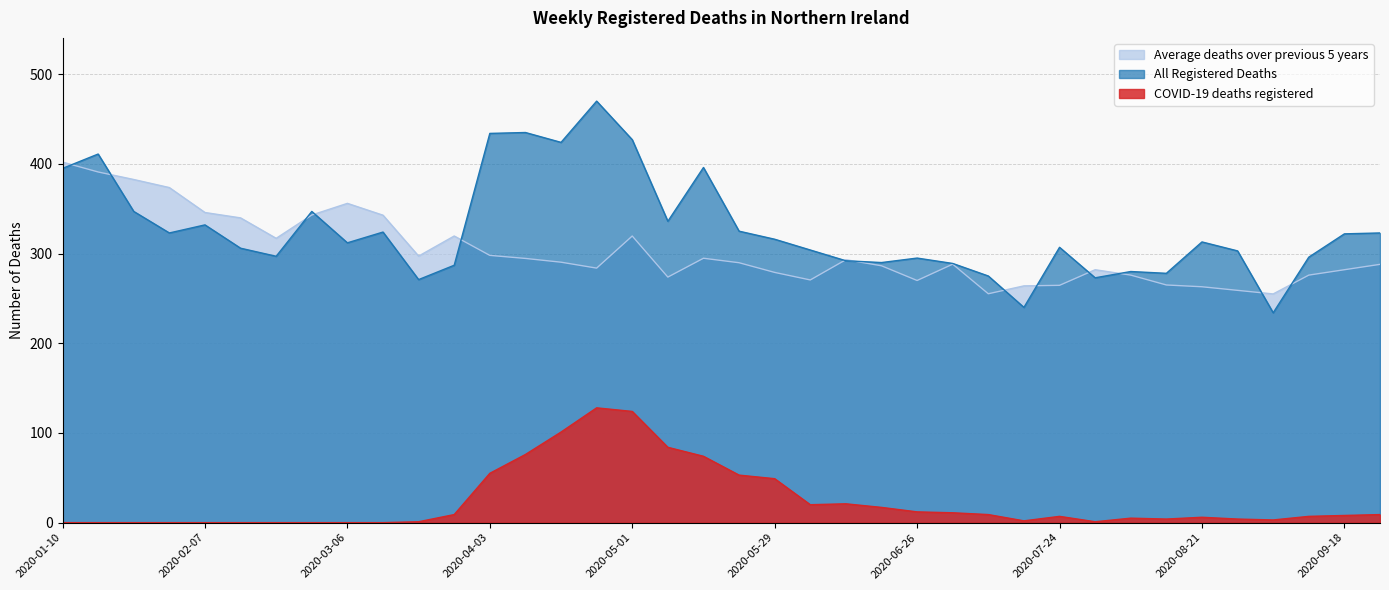

What is the label of the 6th point from the right?

2020-08-21